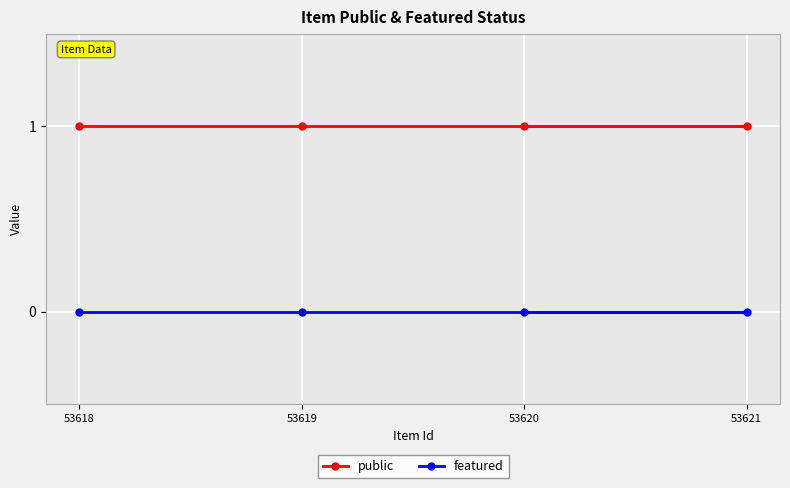

At which category is the sum across all series the highest?

53618